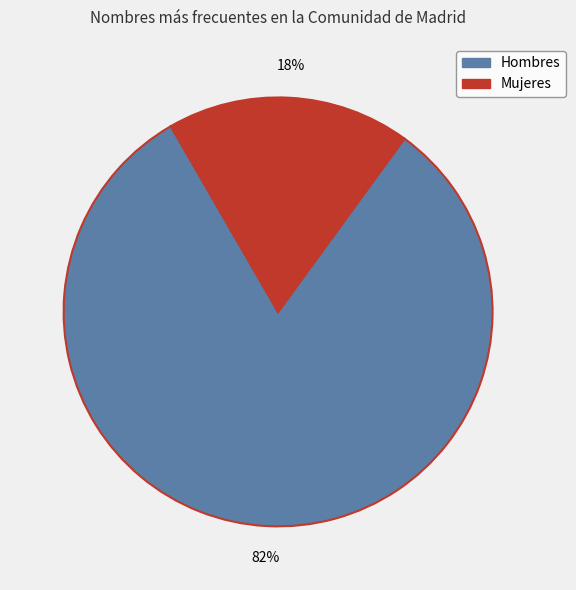

Is it true that Hombres is 68% of the pie?

False